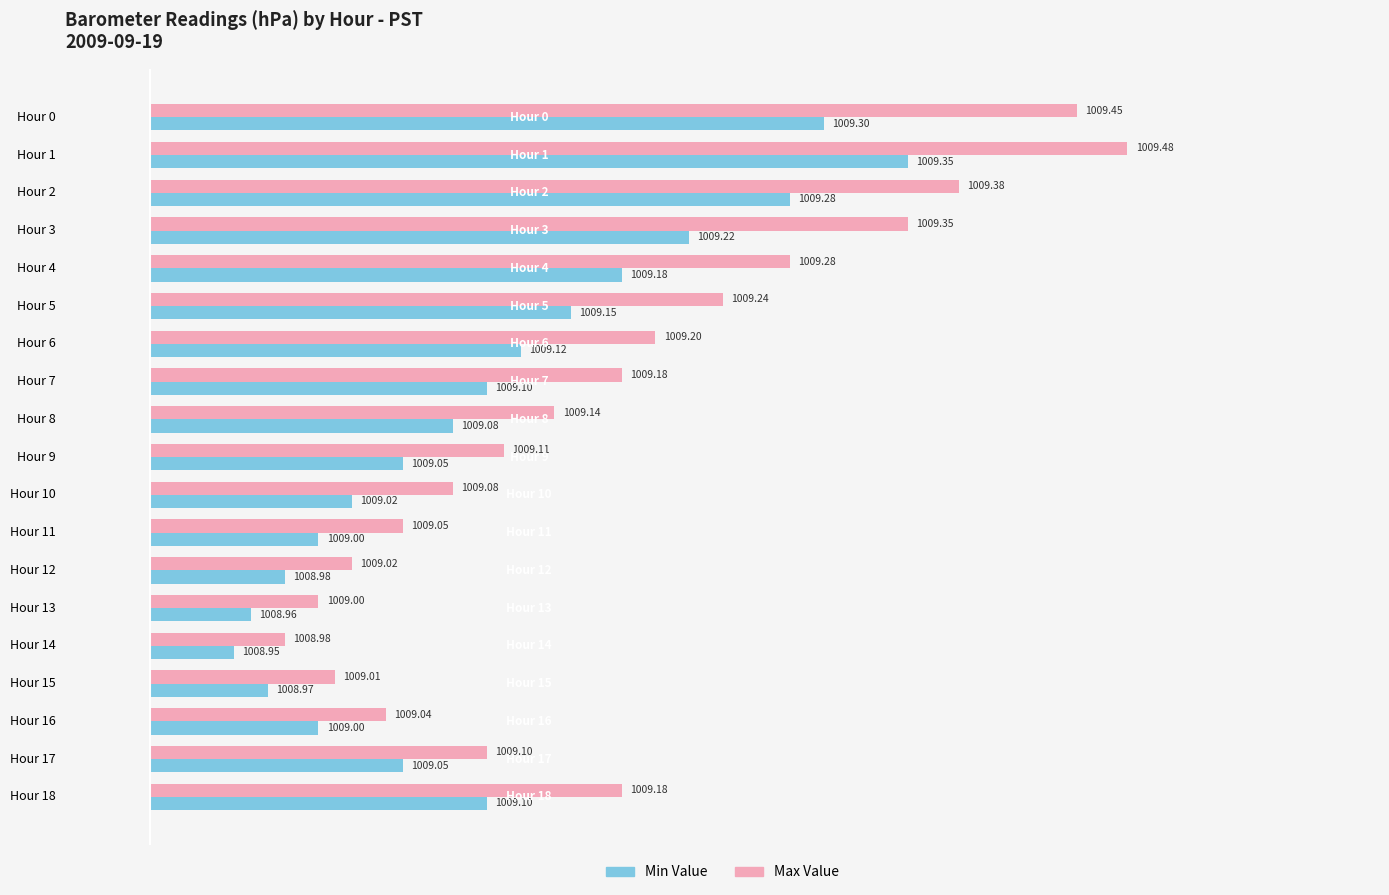

What are all the series names shown in the legend?

Min Value, Max Value